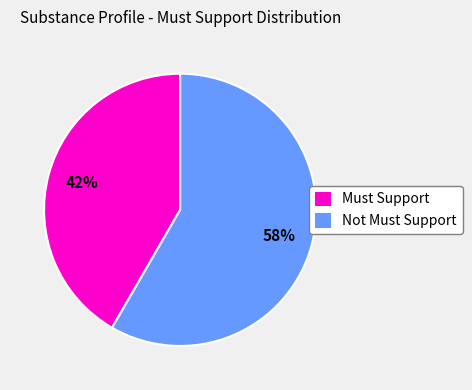

Do Must Support and Not Must Support together represent more than half of the pie?

Yes